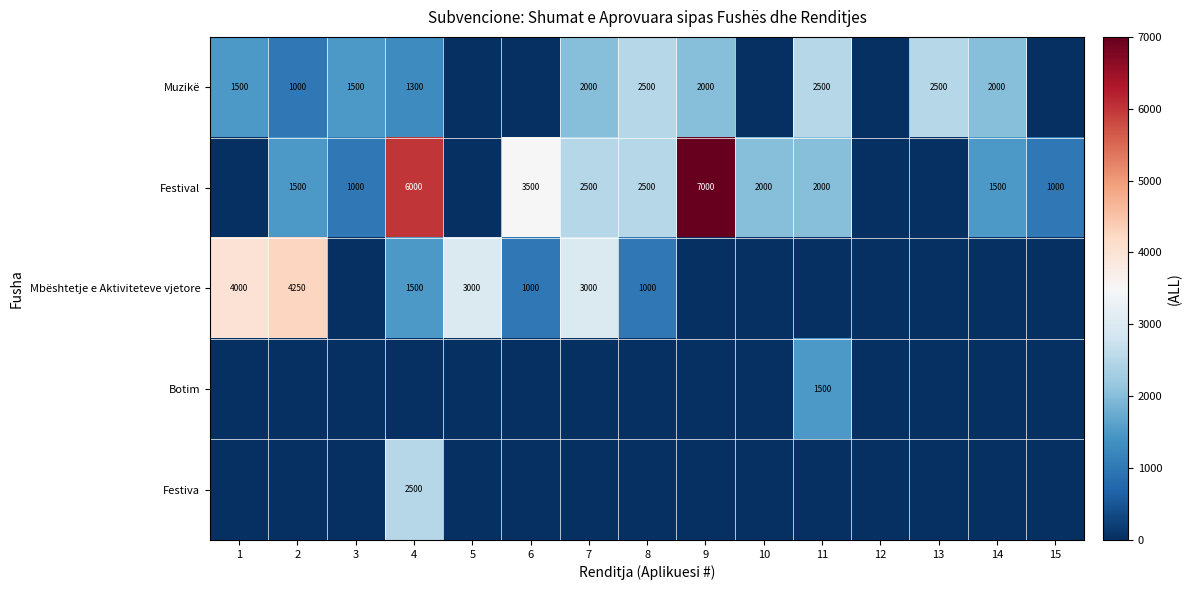

Is the value of Muzikë at 8 greater than the value of Festival at 3?

Yes